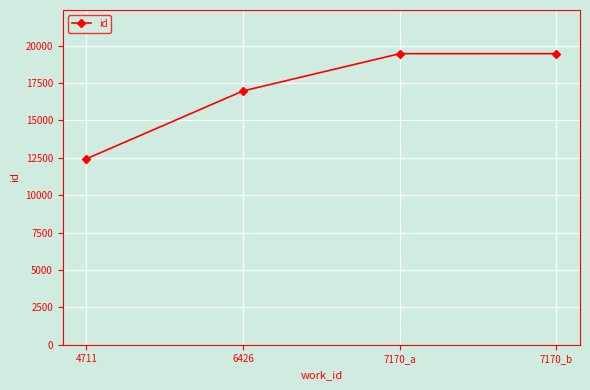

What is the change in value from 6426 to 7170_a?

+2492